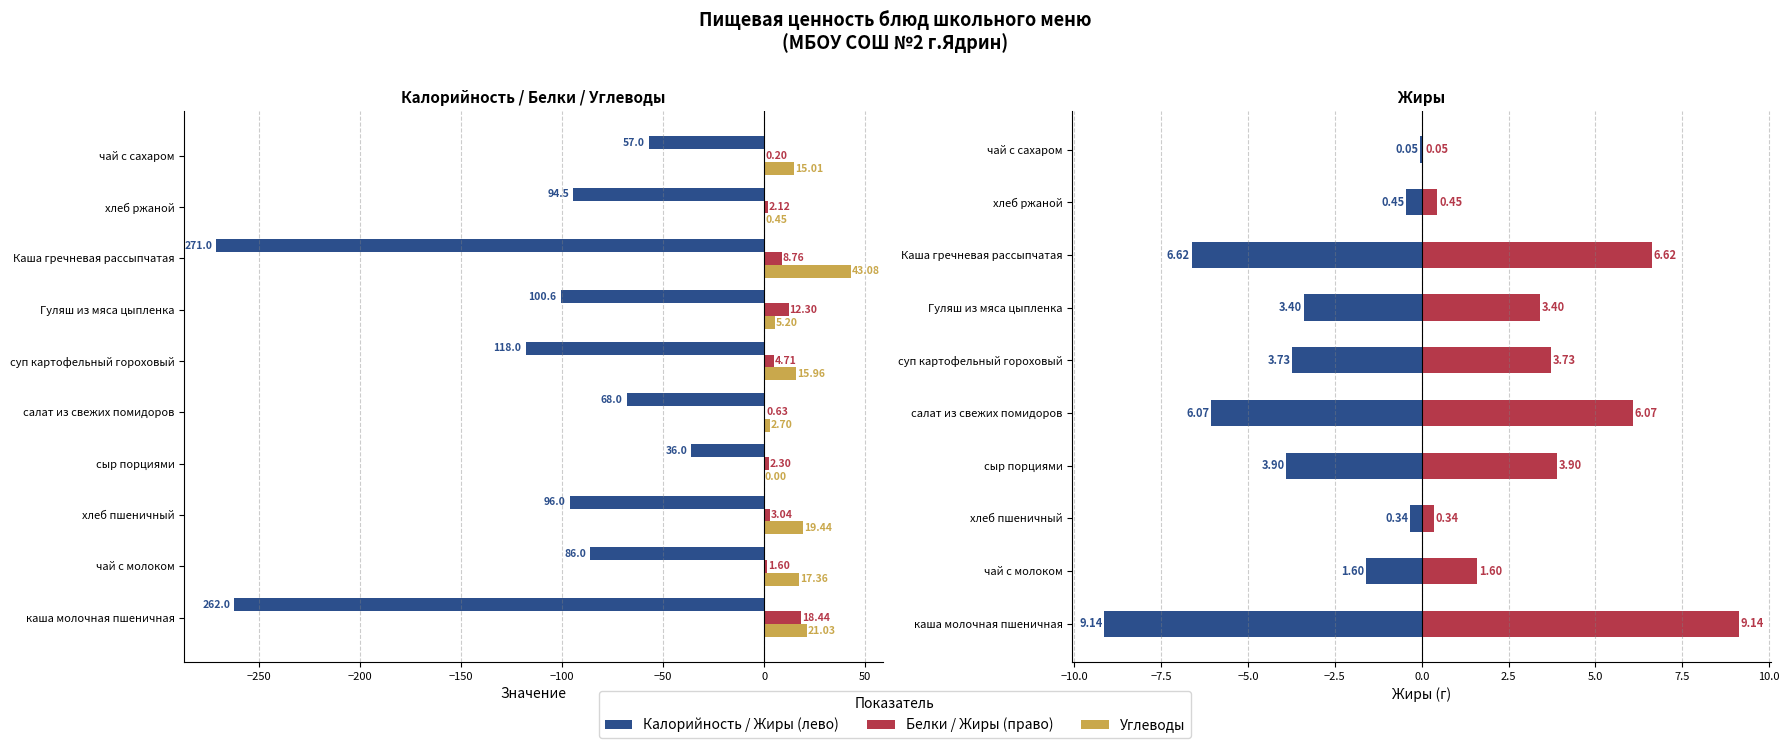

What is the lowest value of the Жиры series?

0.1